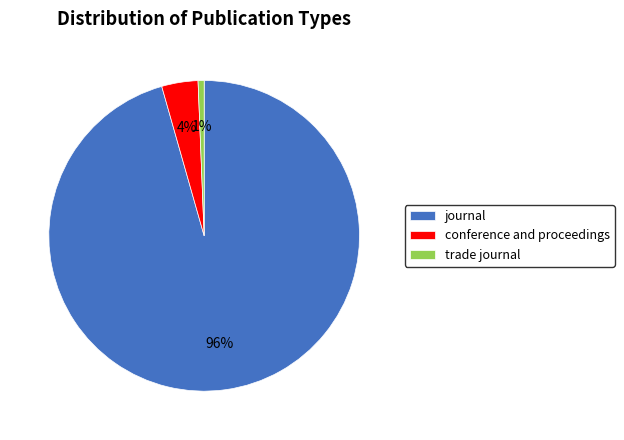

What is the majority slice?

journal